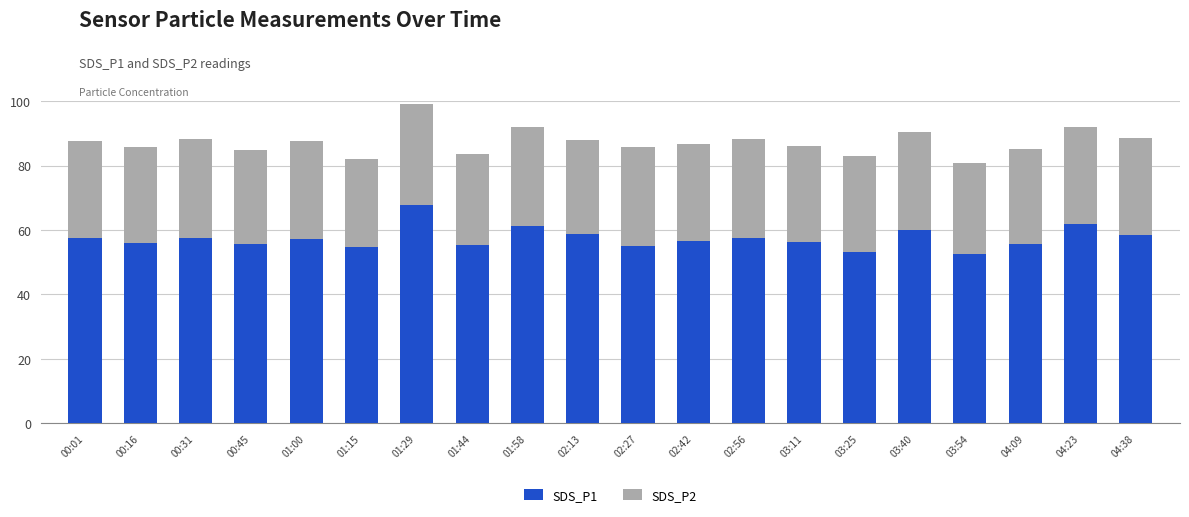

What is the sum of the SDS_P1 values at 04:38 and 00:16?

114.4